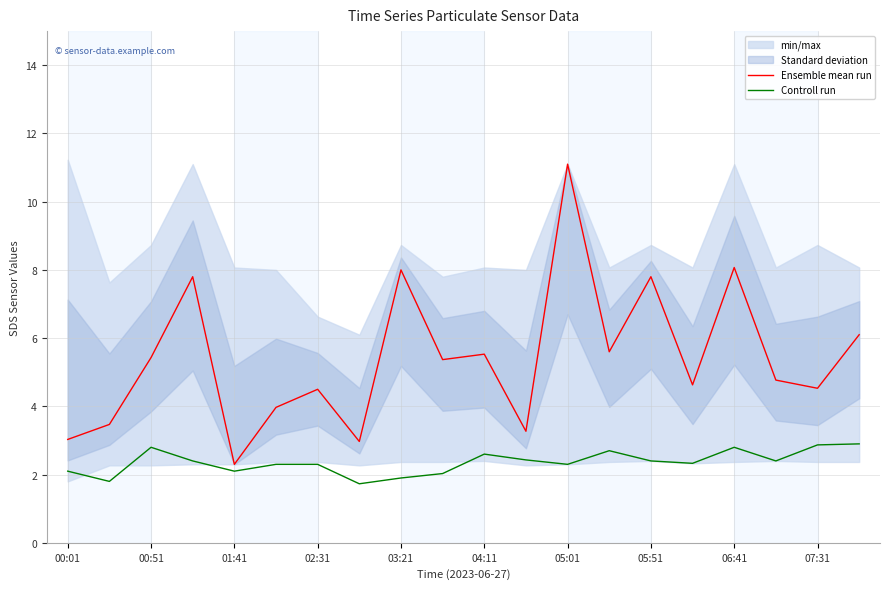

Read the Ensemble mean run value at 00:01.

3.0